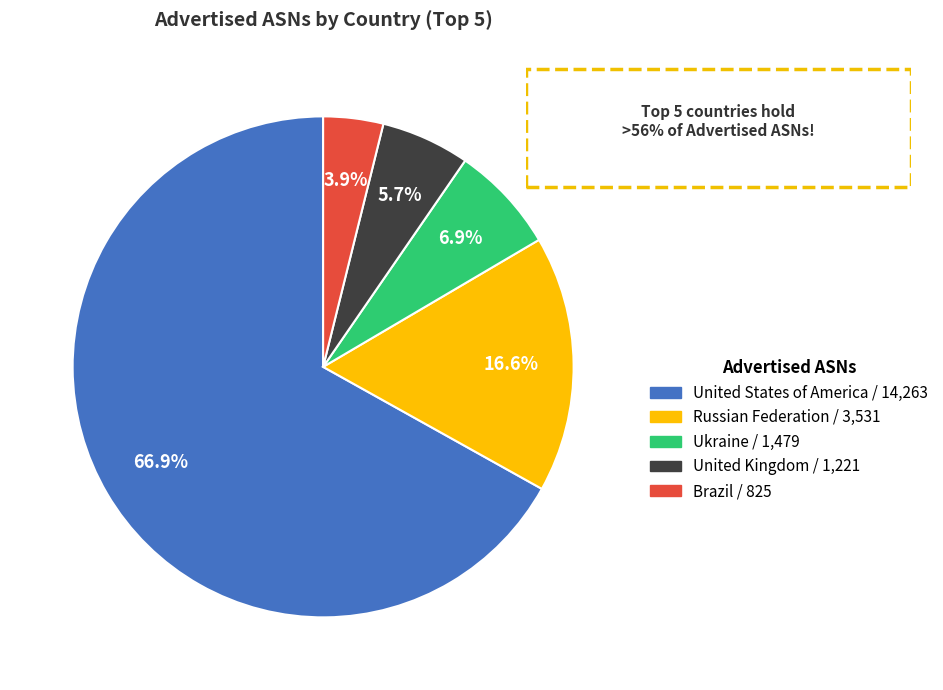

How many segments does this pie chart have?

5